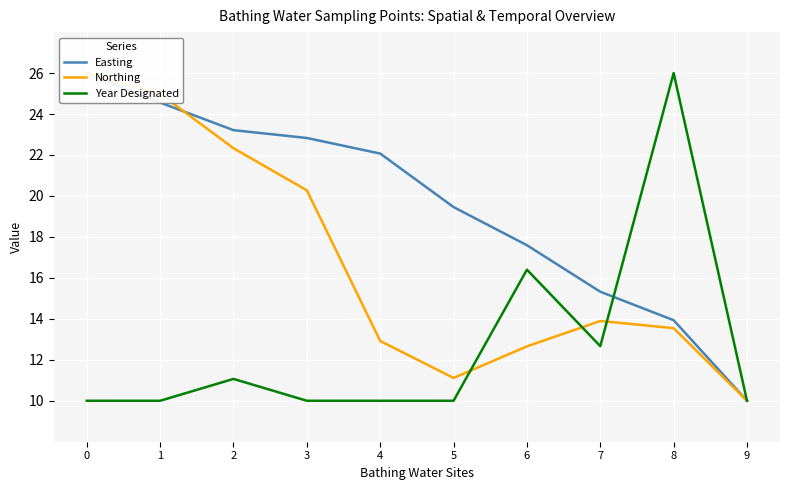

Which series has the largest total across all categories?

Easting